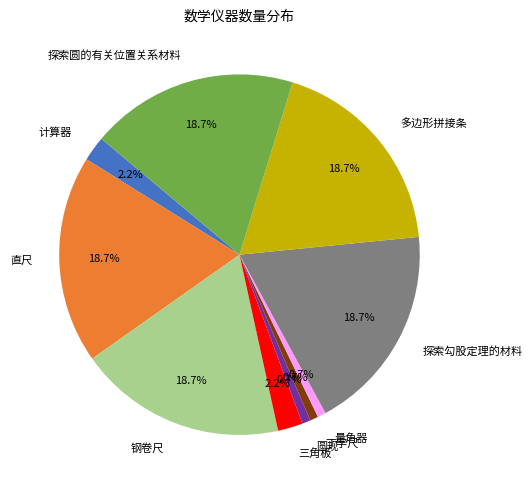

Is it true that 多边形拼接条 is 19% of the pie?

True